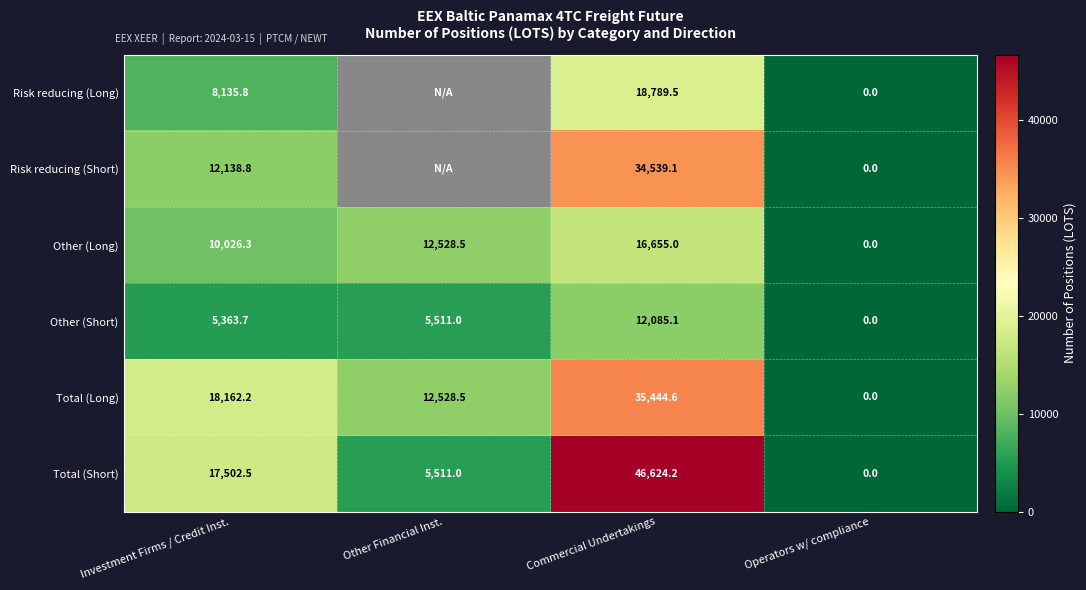

At which label is Other (Short) closest to 6042?

Other Financial Inst.